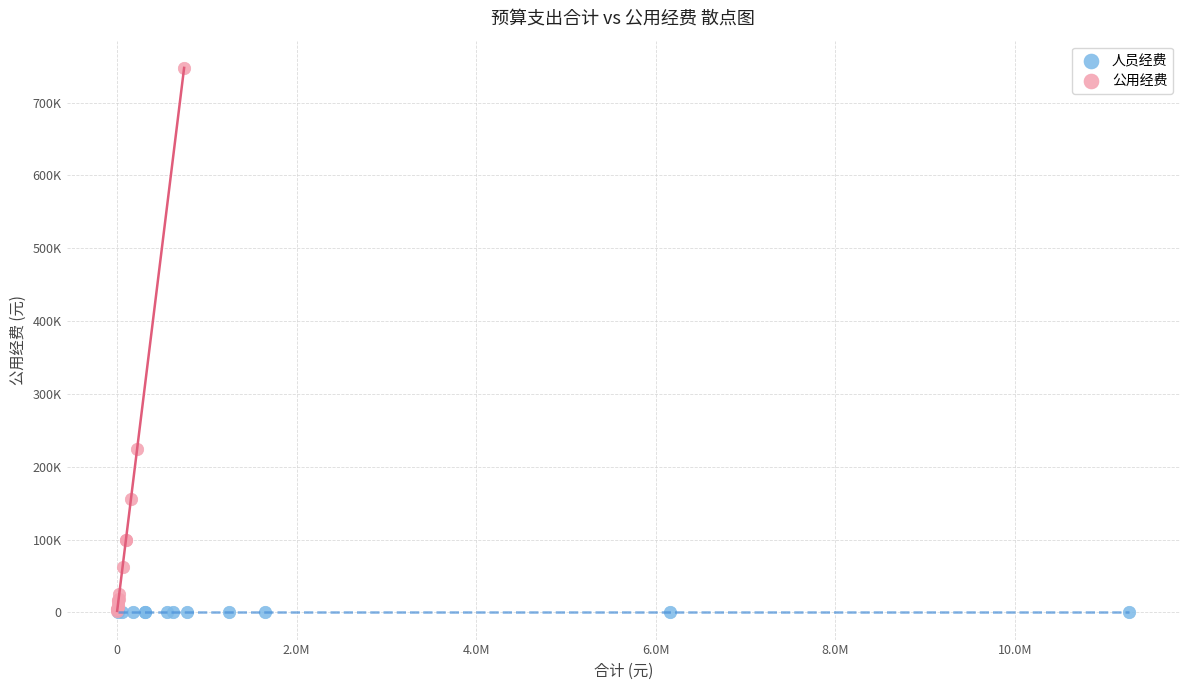

What are all the series names shown in the legend?

人员经费, 公用经费